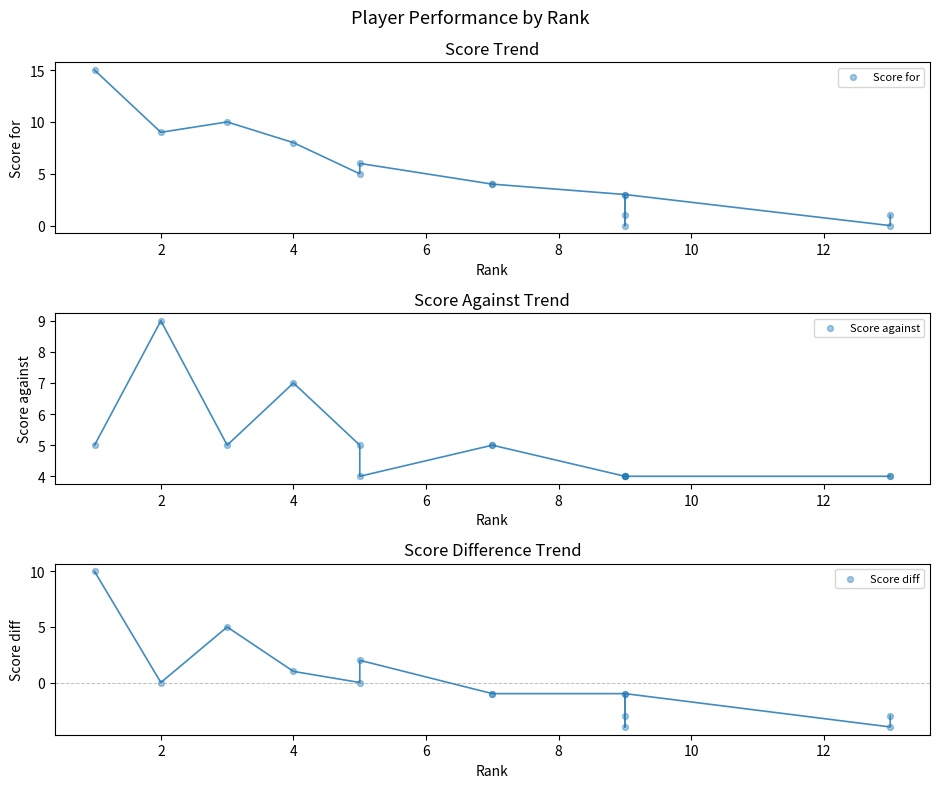

Which series has the largest Y range (max minus min)?

Score for